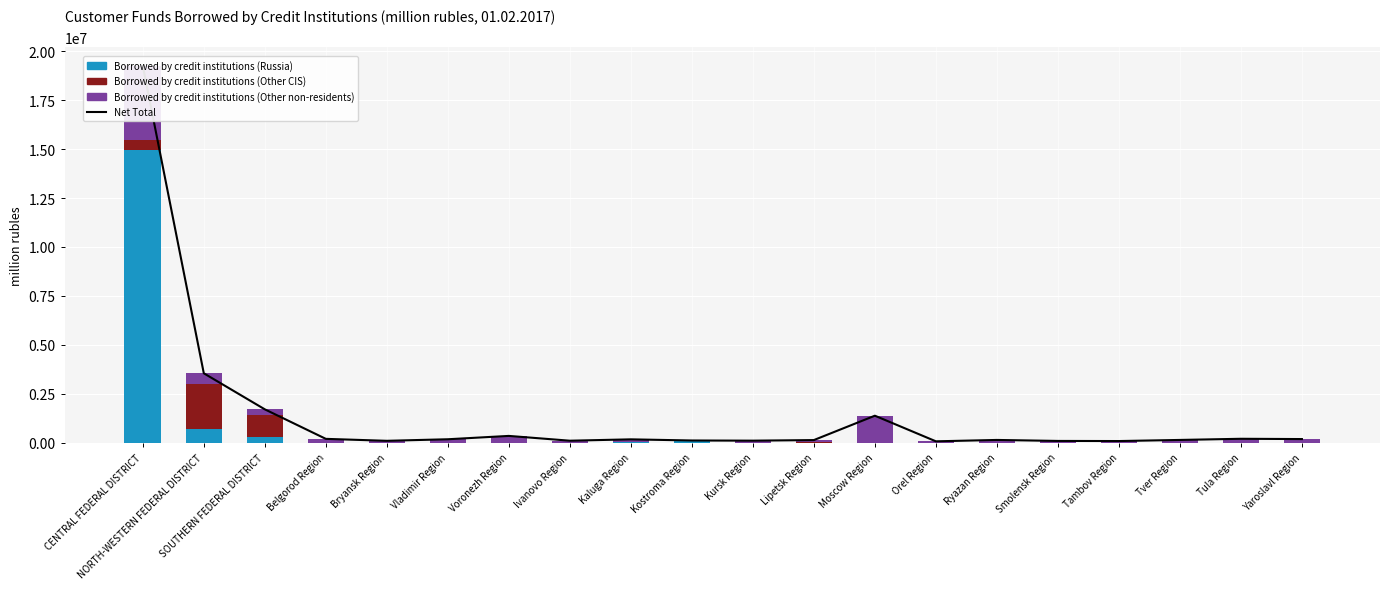

What is the sum of all Borrowed by credit institutions (Other non-residents) values?

8278948